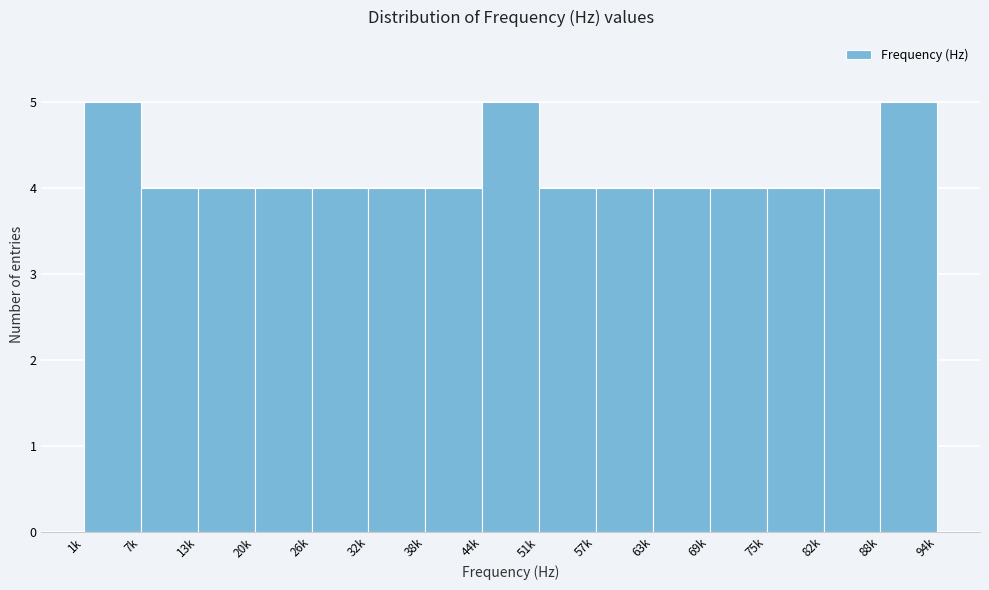

Reading left to right, extract all data points from this chart.

1k=5	7k=4	13k=4	20k=4	26k=4	32k=4	38k=4	44k=5	51k=4	57k=4	63k=4	69k=4	75k=4	82k=4	88k=5